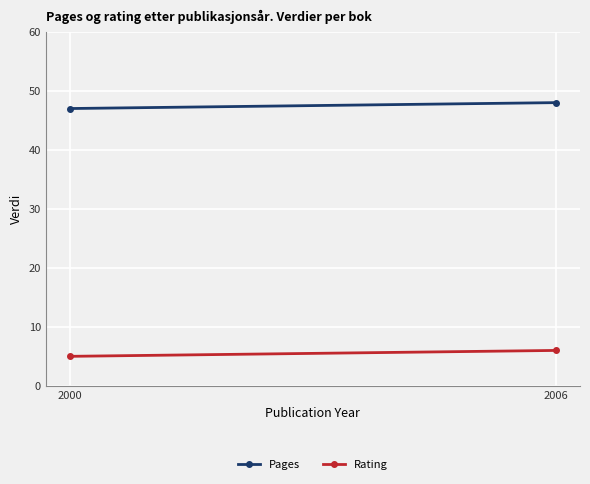

How many lines are shown in the chart?

2